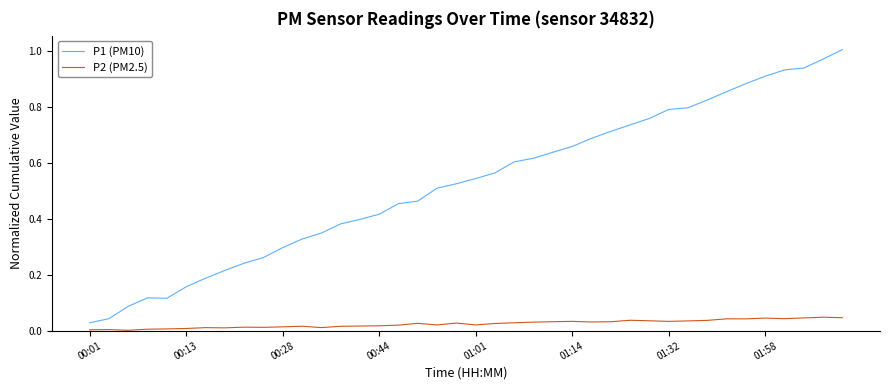

True or false: P1 (PM10) and P2 (PM2.5) intersect in this chart.

False